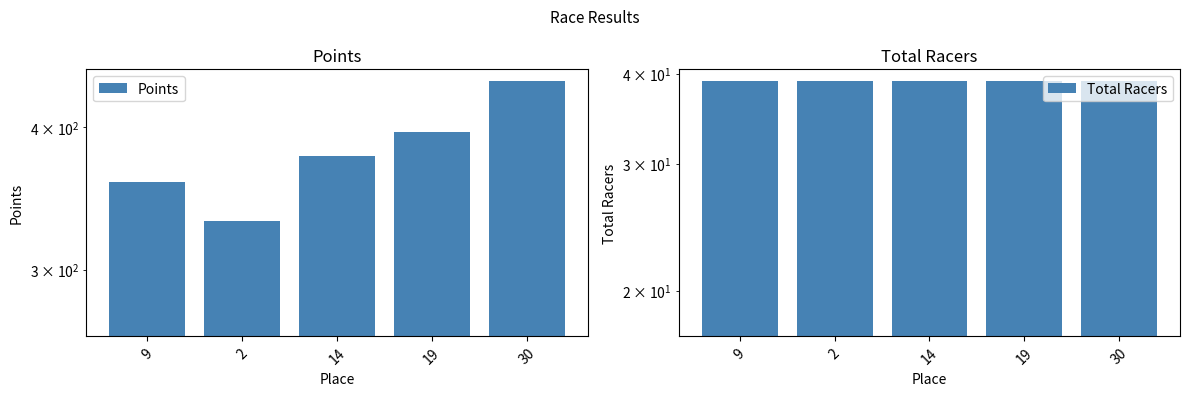

At which label is Total Racers closest to 28?

9